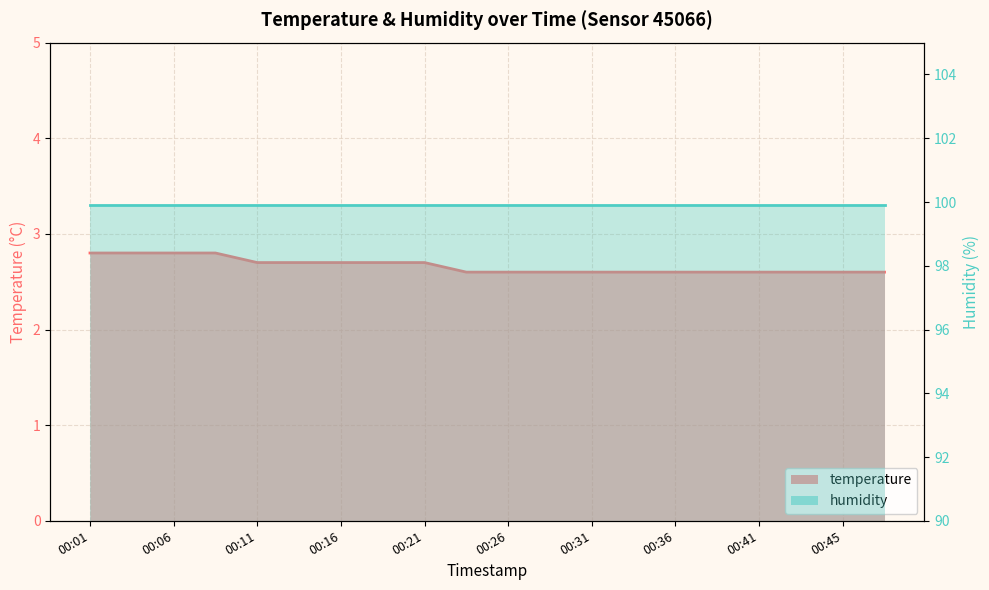

Which label corresponds to the smallest value in the chart?

00:23